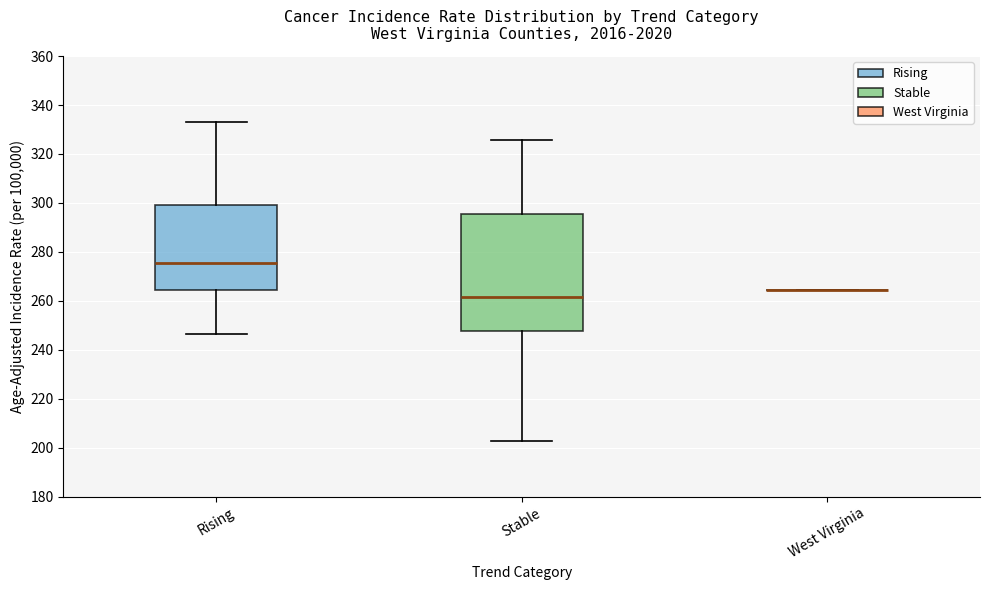

Comparing the boxes themselves (not the whiskers), which one is the tallest?

Stable